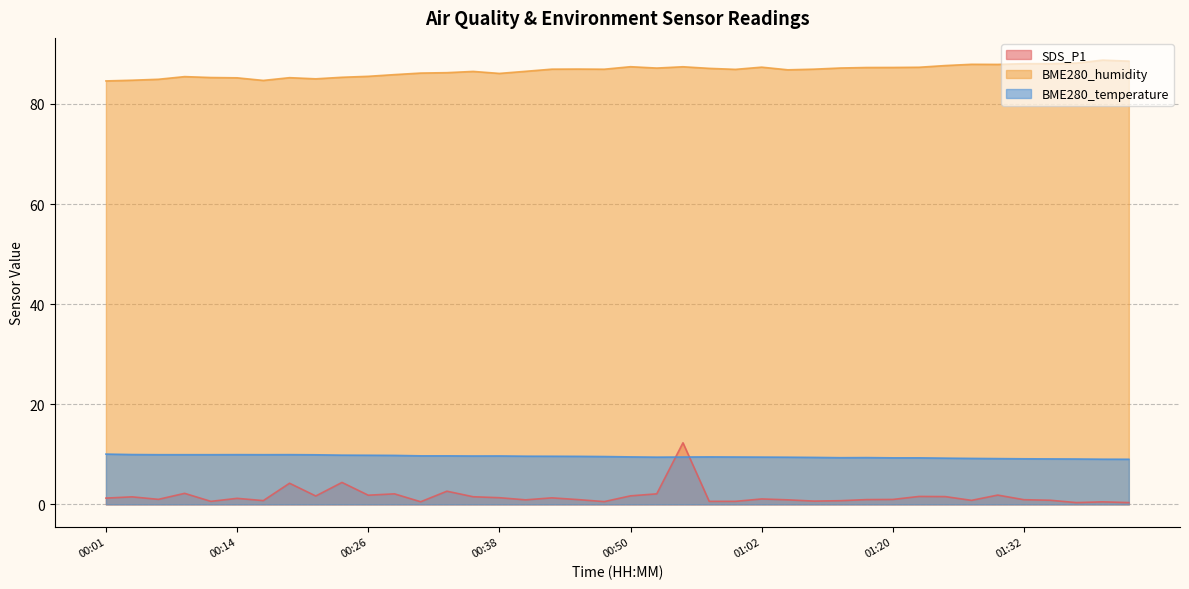

True or false: BME280_temperature has a value of 9.0 at 01:39.

True